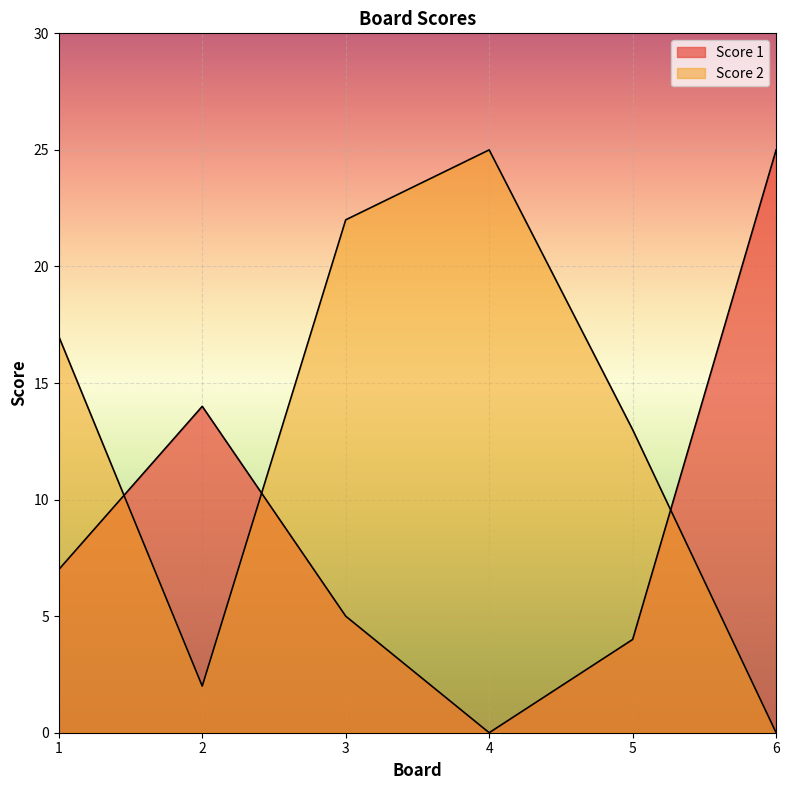

Count the number of data series in this chart.

2